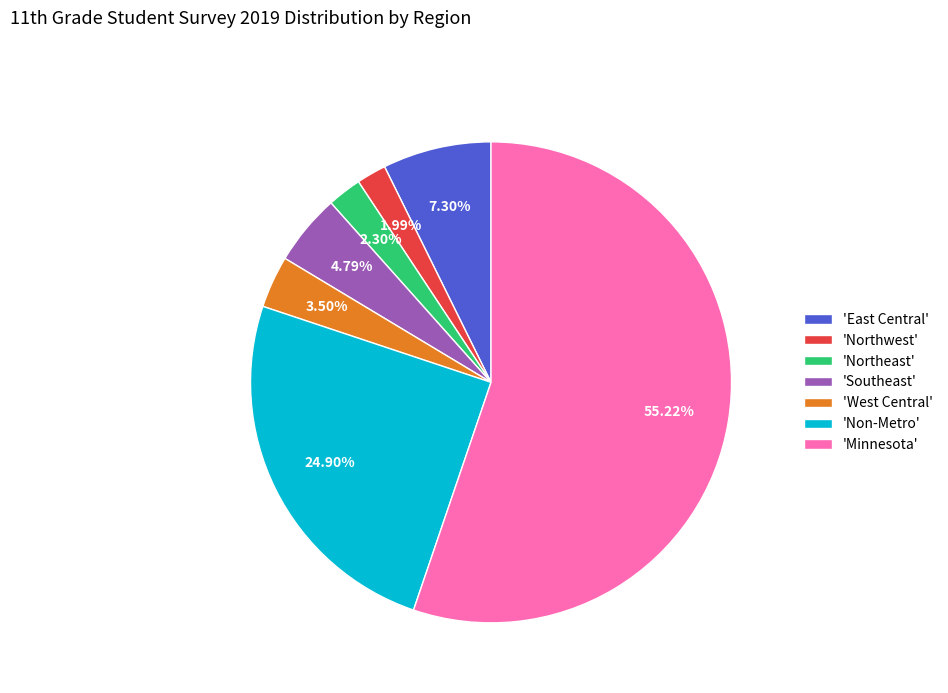

Does 'Southeast' represent more than half of the total?

No